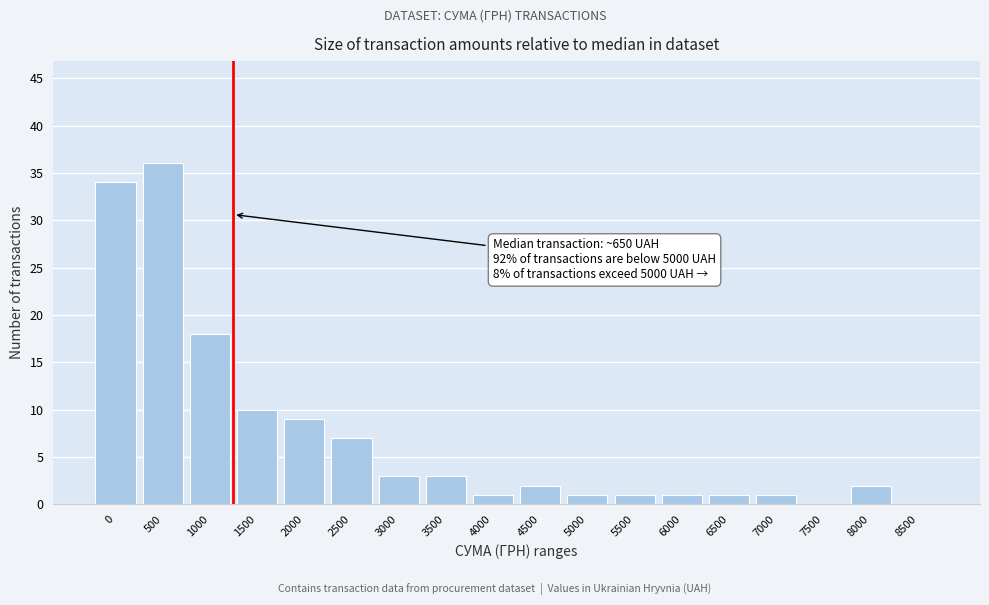

Reading left to right, extract all data points from this chart.

0=34	500=36	1000=18	1500=10	2000=9	2500=7	3000=3	3500=3	4000=1	4500=2	5000=1	5500=1	6000=1	6500=1	7000=1	7500=0	8000=2	8500=0